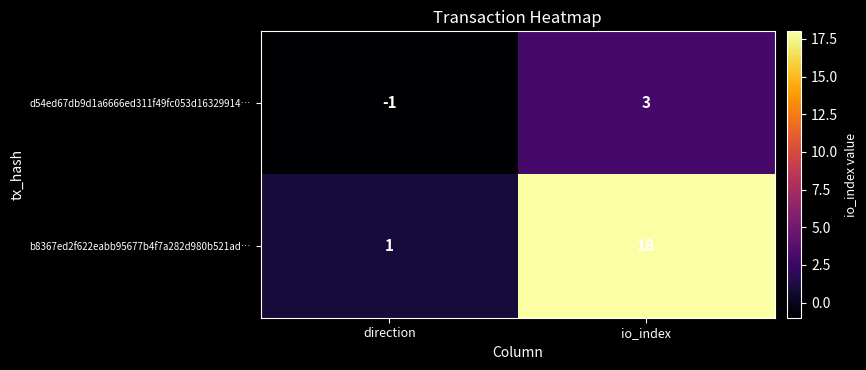

Reading left to right, list all the values displayed in this chart.

d54ed67db9d1a6666ed311f49fc053d16329914…: direction=-1	io_index=3
b8367ed2f622eabb95677b4f7a282d980b521ad…: direction=1	io_index=18